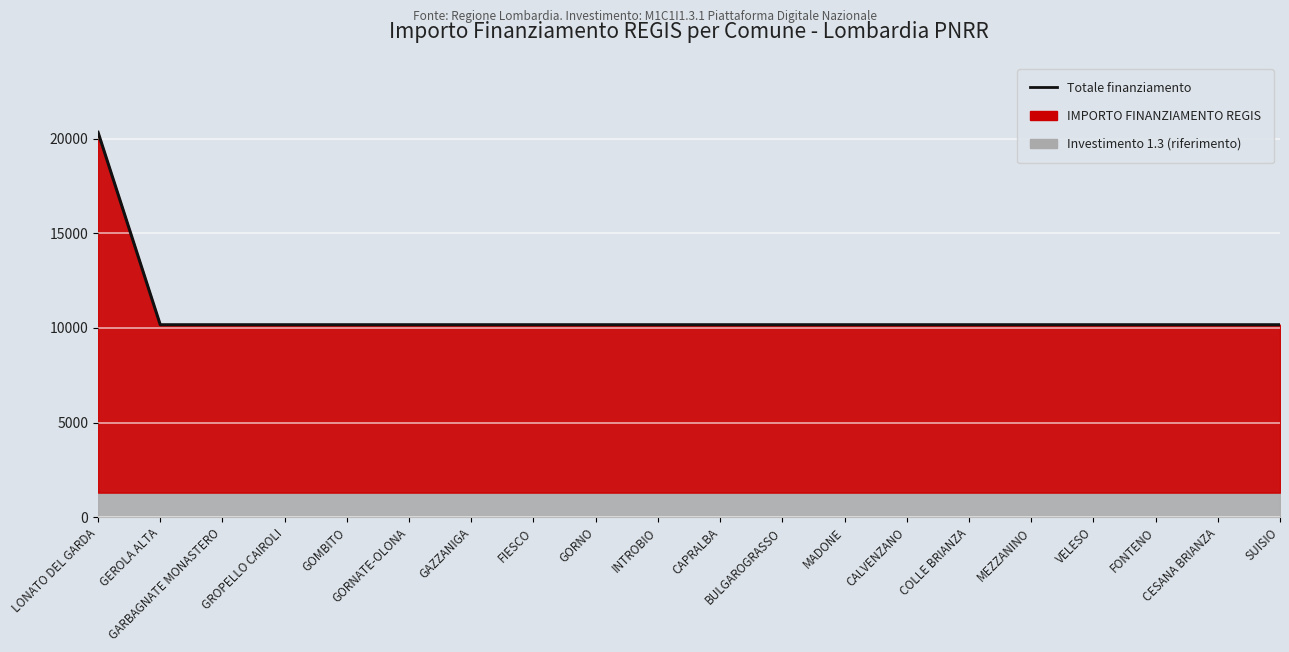

What is the maximum value shown in the chart?

20344